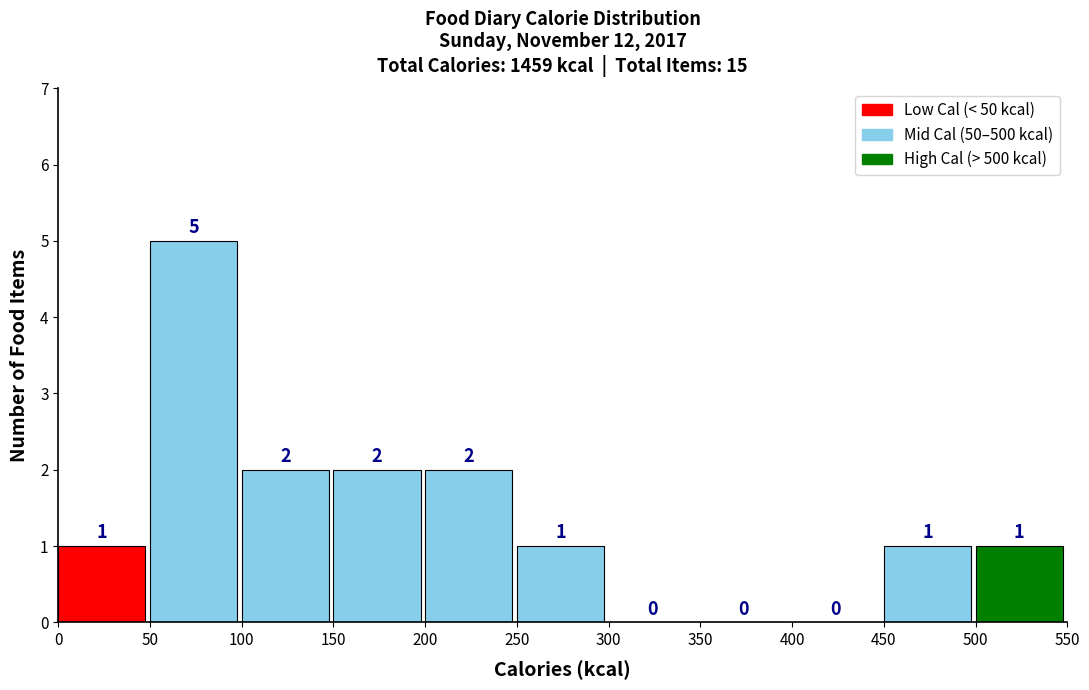

Reading left to right, transcribe this chart: for each bar, give the range it covers on the x-axis and its height.

0 to 50: 1
50 to 100: 5
100 to 150: 2
150 to 200: 2
200 to 250: 2
250 to 300: 1
300 to 350: 0
350 to 400: 0
400 to 450: 0
450 to 500: 1
500 to 550: 1